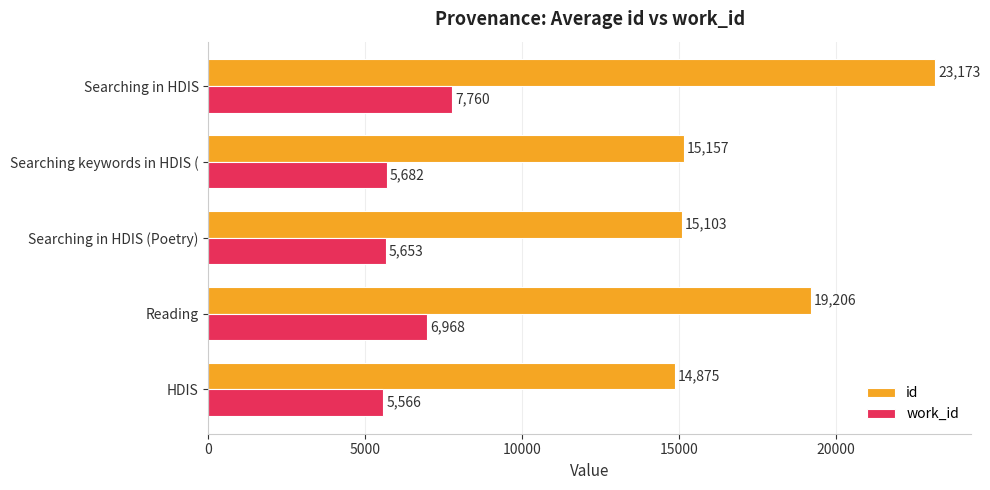

What are all the series names shown in the legend?

id, work_id